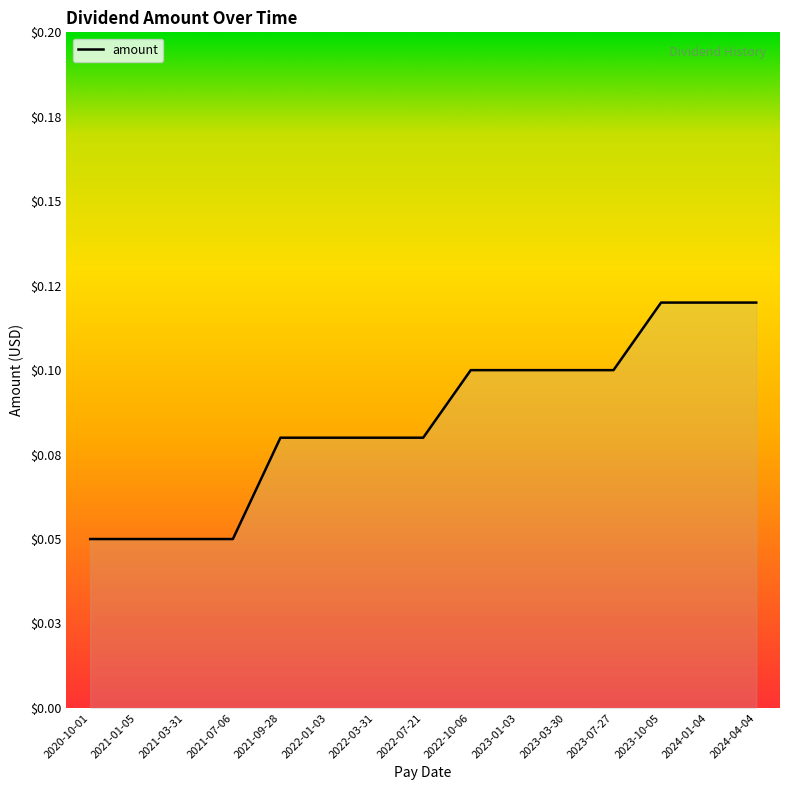

Does the chart display data point markers on the line(s)?

No